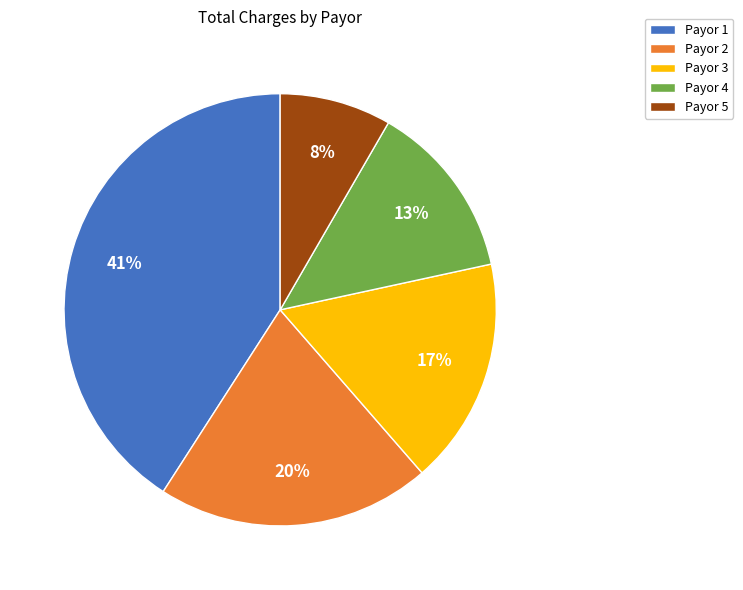

Count the number of slices in the pie.

5